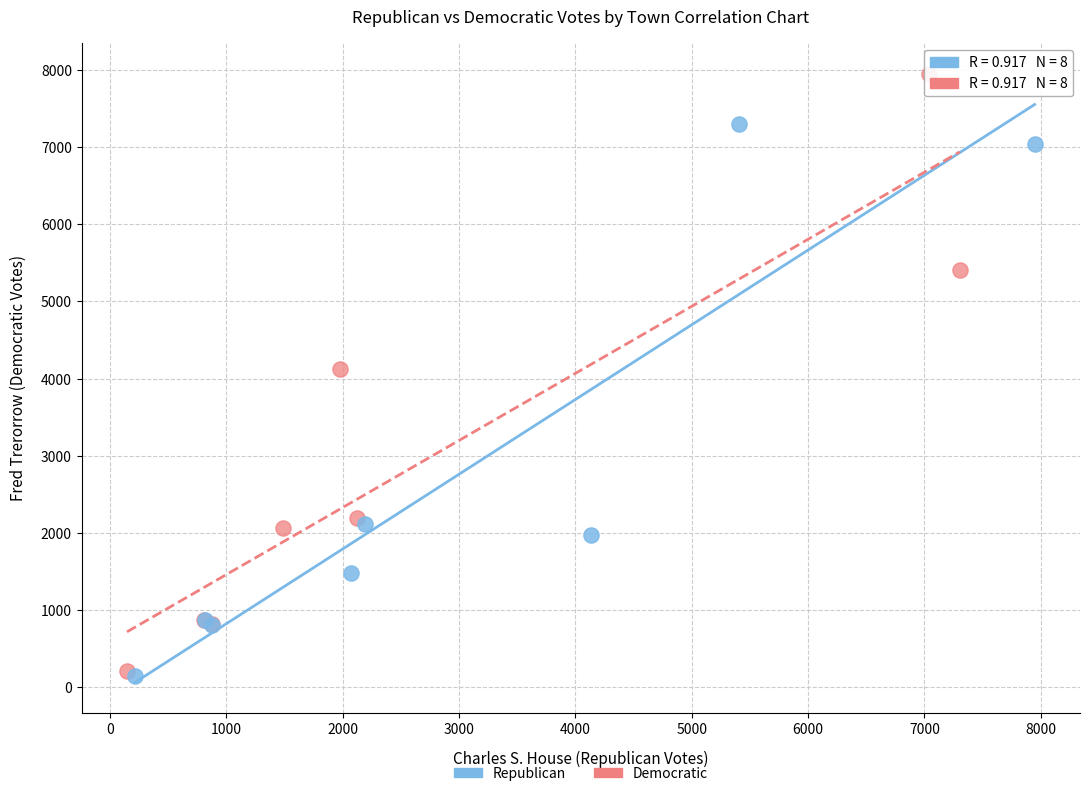

What are all the series names shown in the legend?

Republican, Democratic